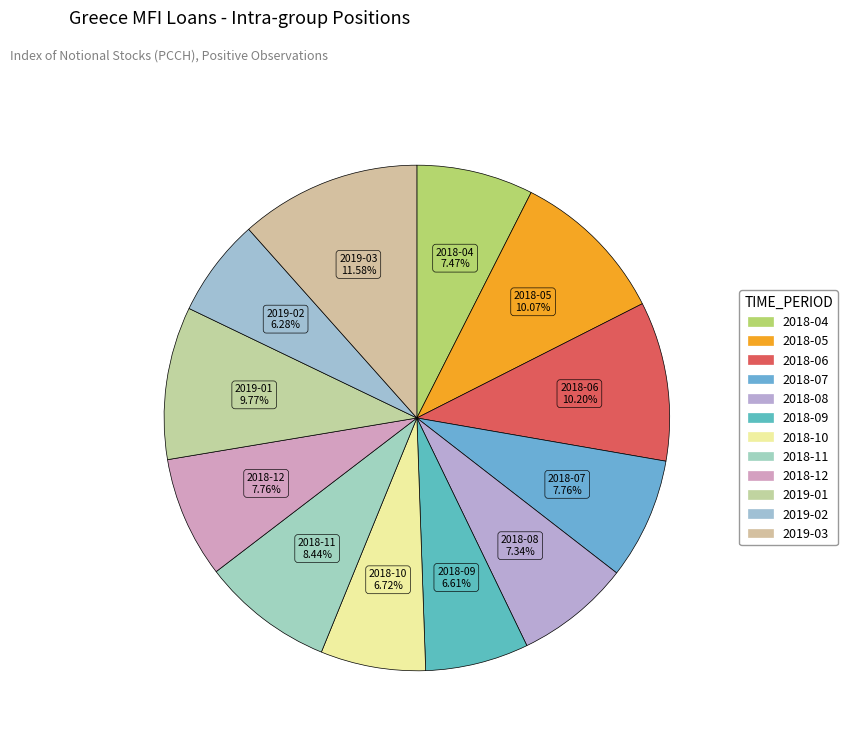

What is the largest slice in the pie chart?

2019-03